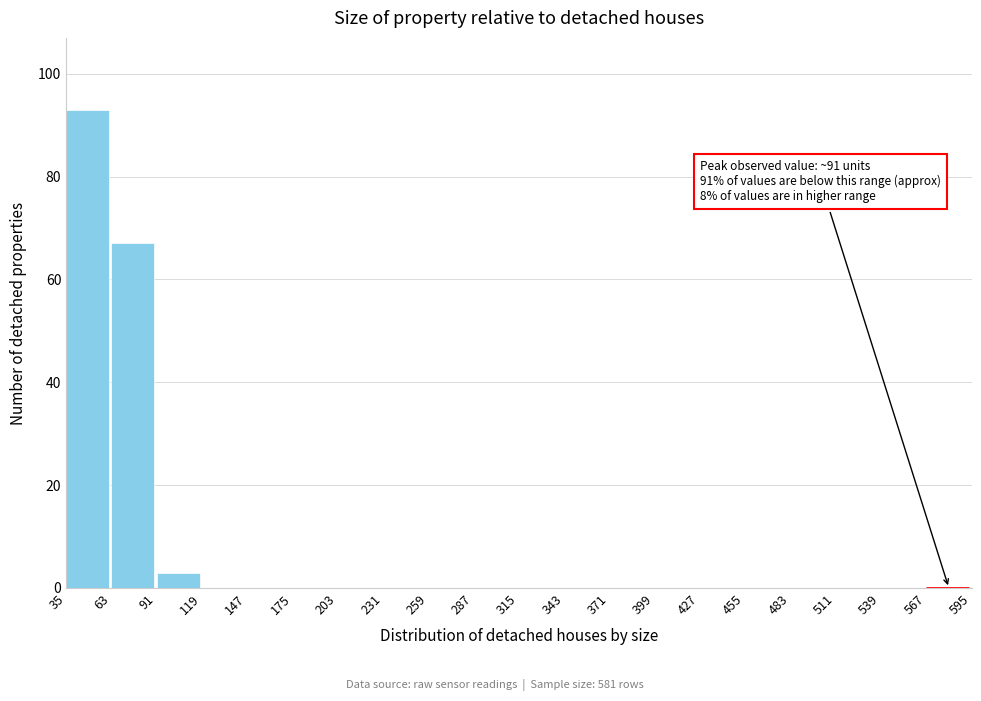

Which range on the x-axis has the tallest bar?

35 to 63